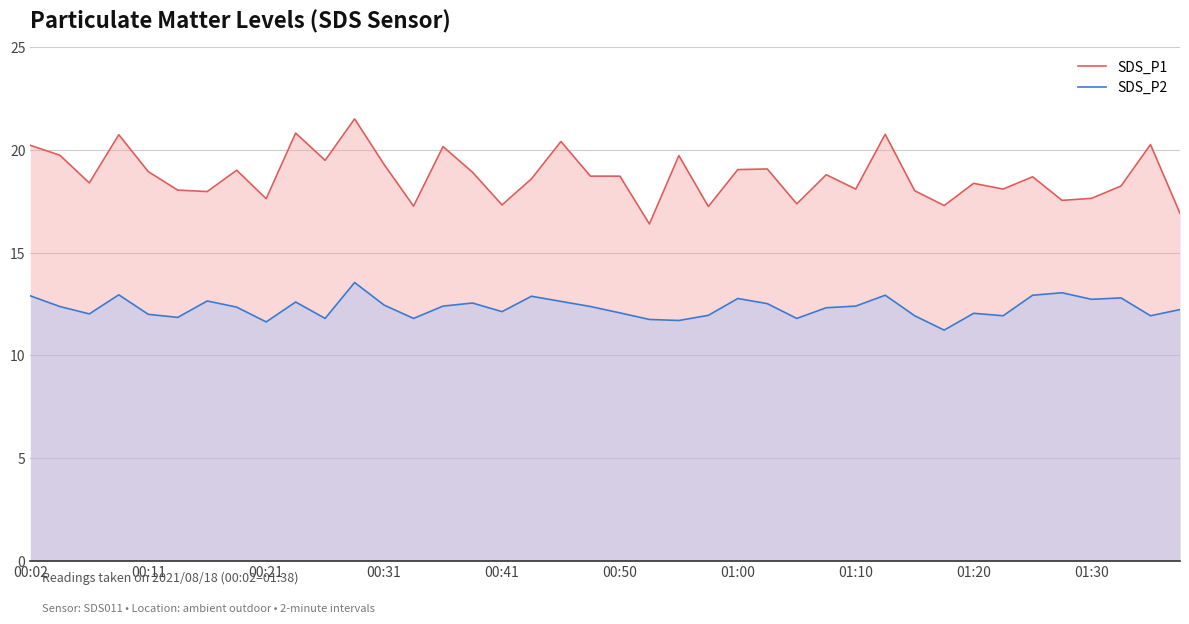

How many lines are shown in the chart?

2